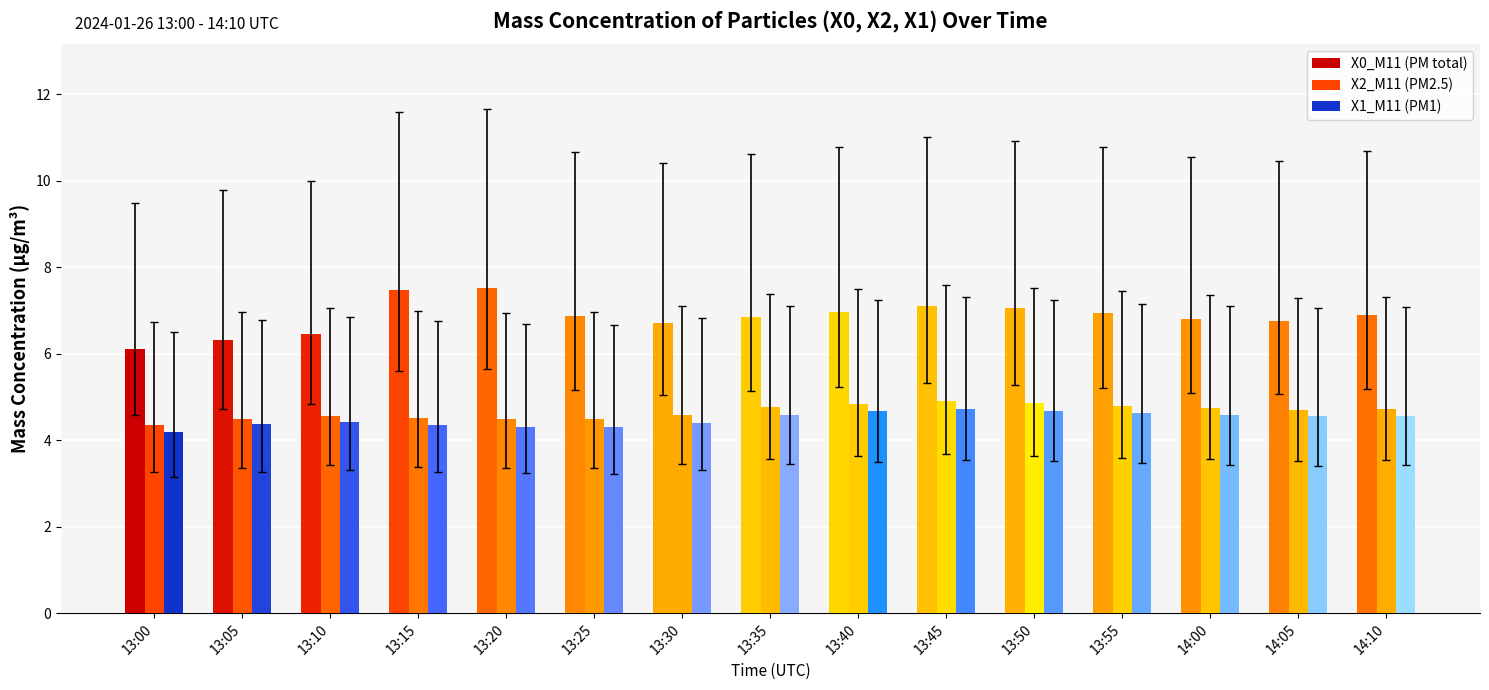

How many series are shown in this chart?

3